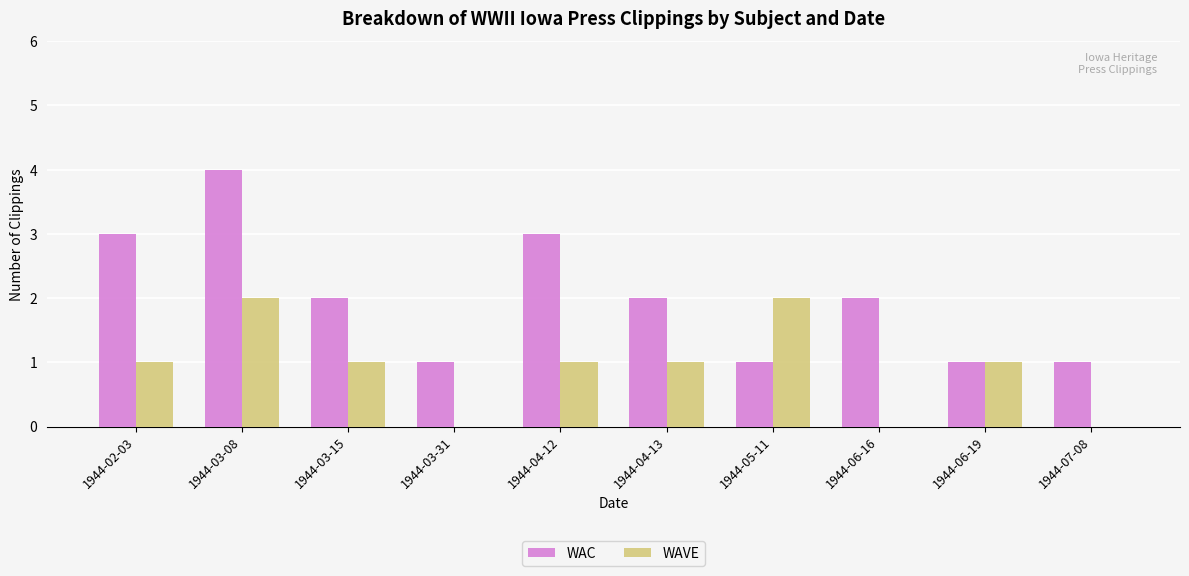

At which label does WAC first exceed 2?

1944-02-03